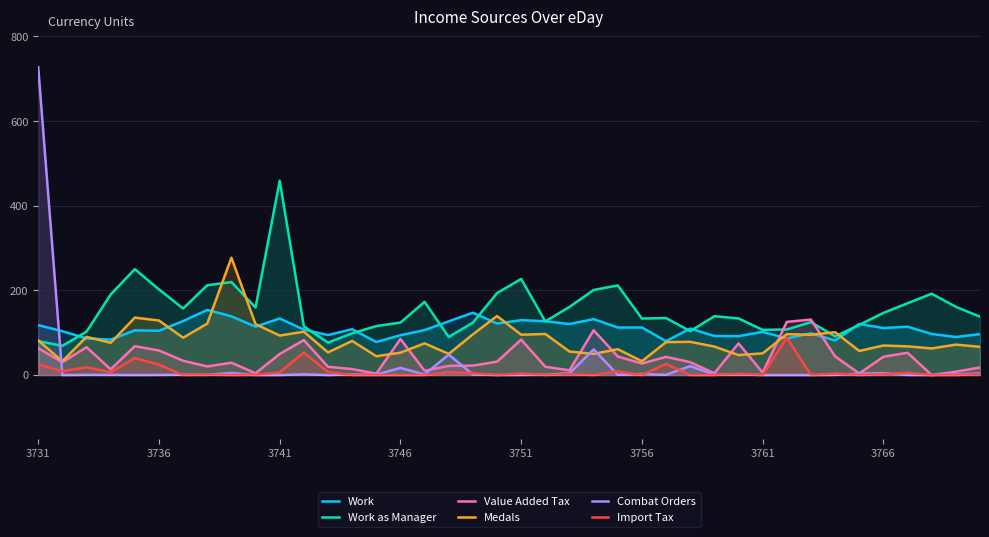

Read the Work as Manager value at 3751.

227.1